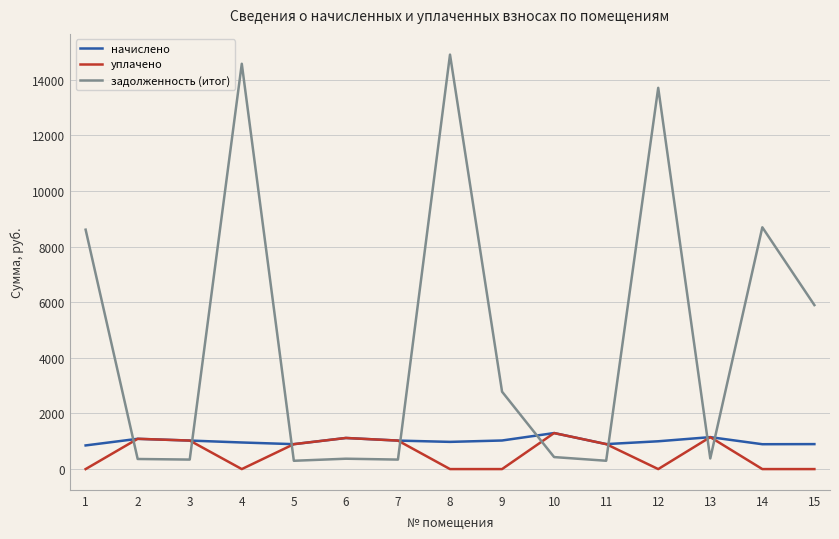

Where do задолженность (итог) and уплачено first cross each other?

1 and 2